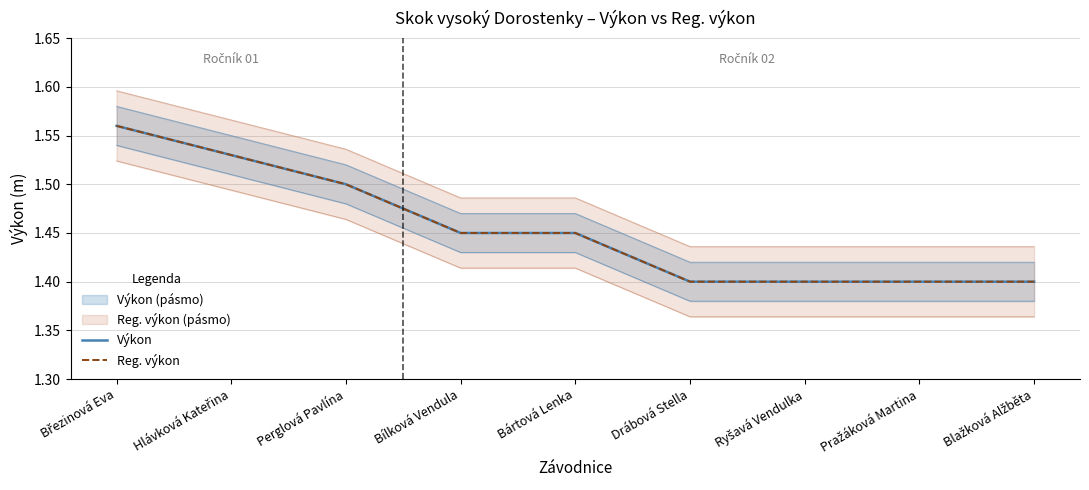

Which series changed the most between Hlávková Kateřina and Blažková Alžběta?

Výkon